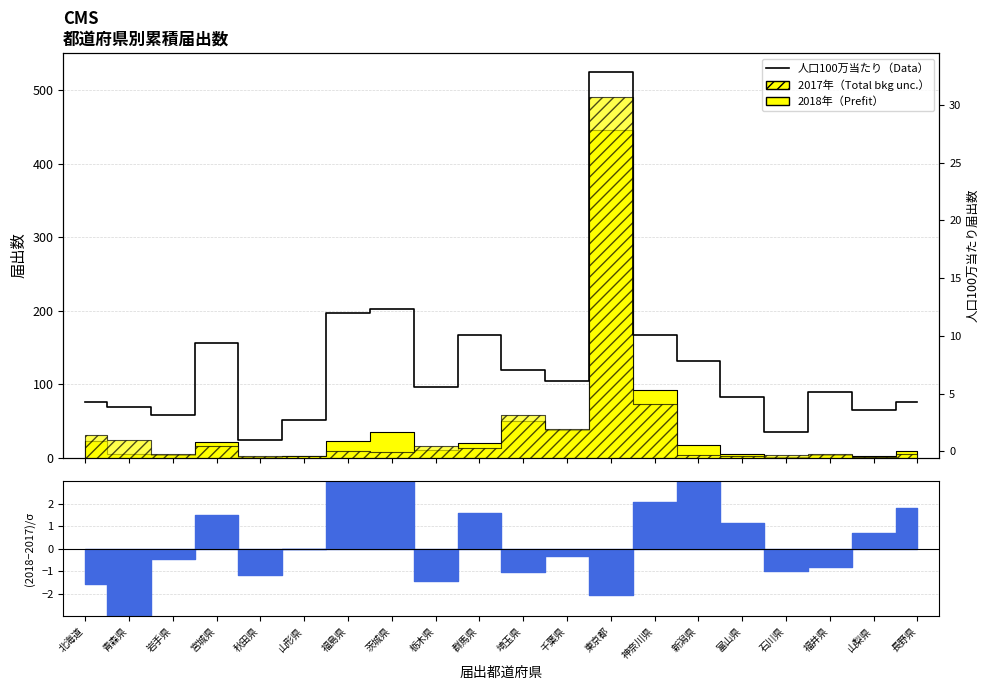

Rank the categories by value from highest to lowest.

東京都, 茨城県, 福島県, 群馬県, 神奈川県, 宮城県, 新潟県, 埼玉県, 千葉県, 栃木県, 福井県, 富山県, 北海道, 長野県, 青森県, 山梨県, 岩手県, 山形県, 石川県, 秋田県